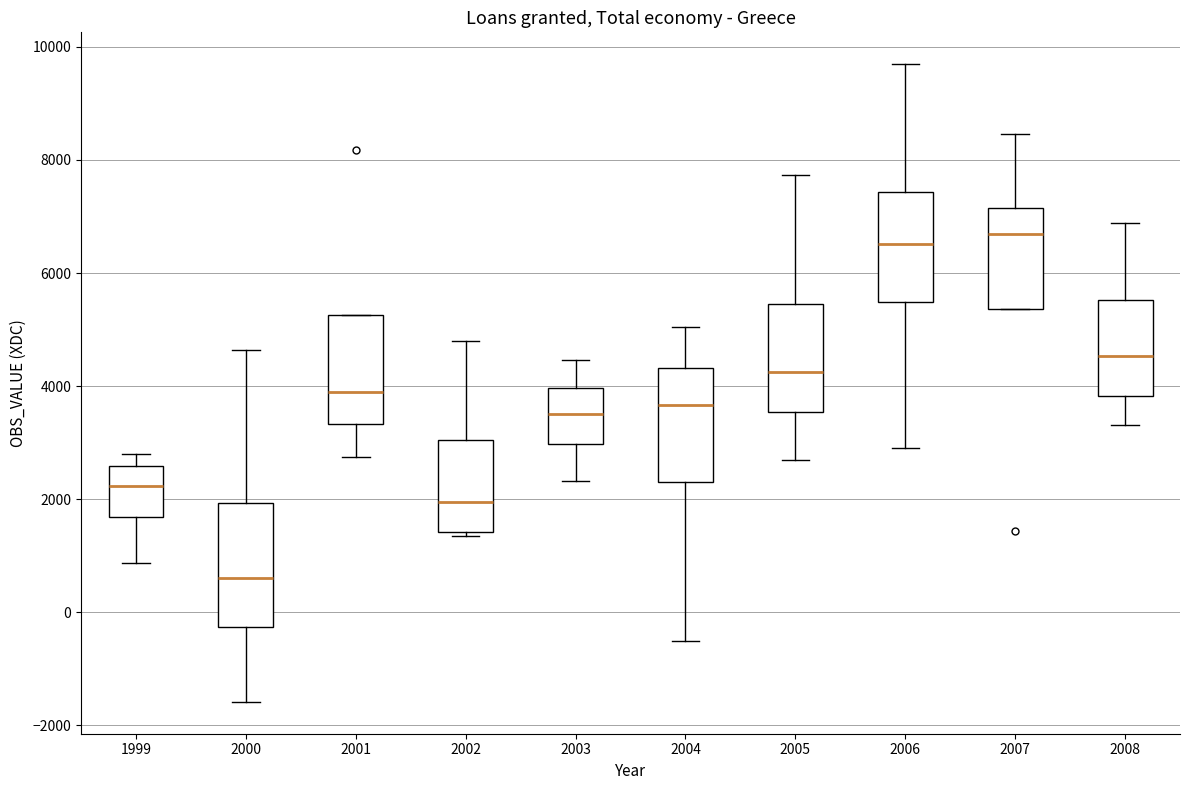

Which box has the lowest median line?

2000